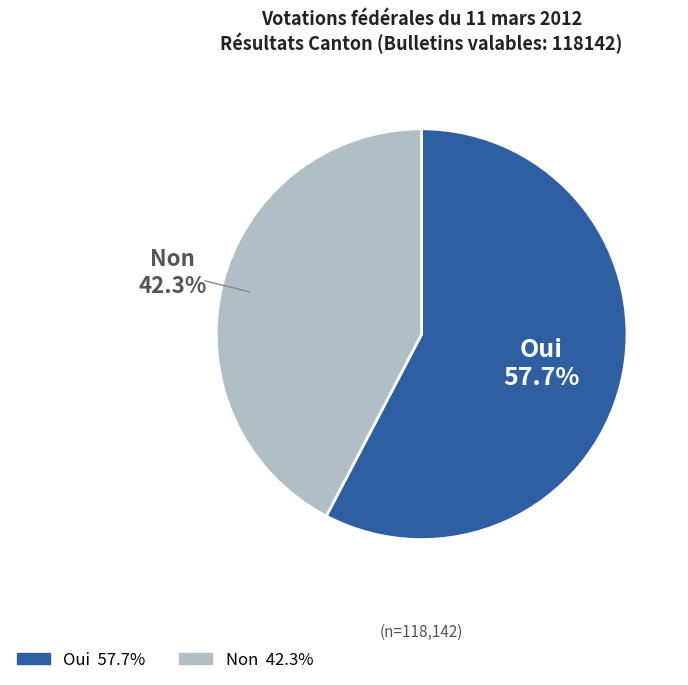

Which slice represents more than half of the pie?

Oui